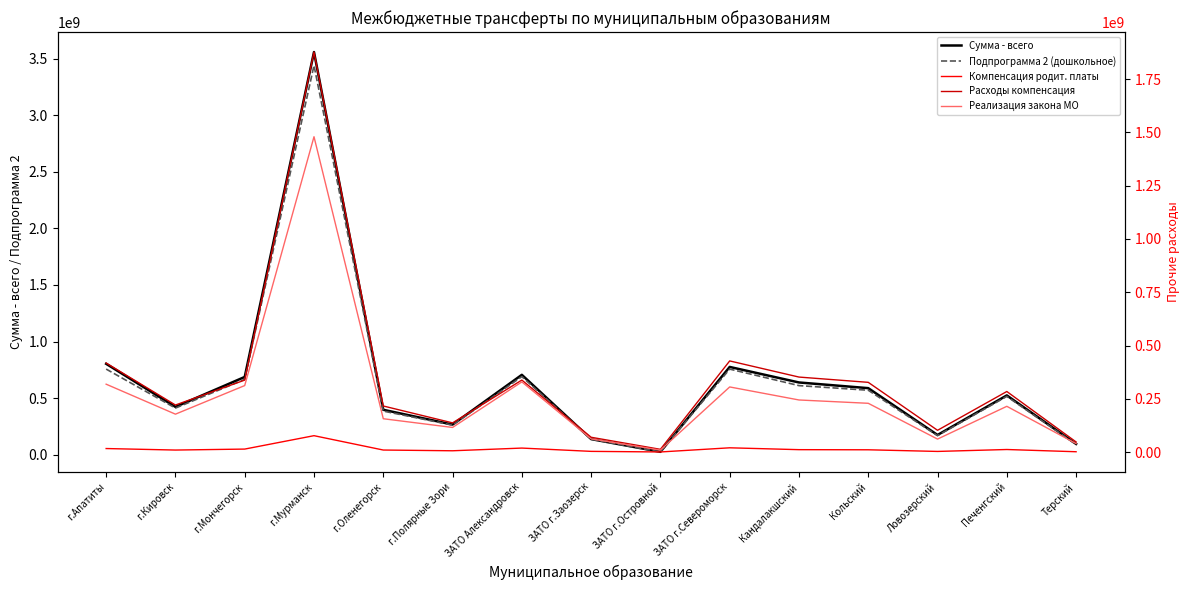

How many values in the Компенсация родит. платы series are below 10827400?

7